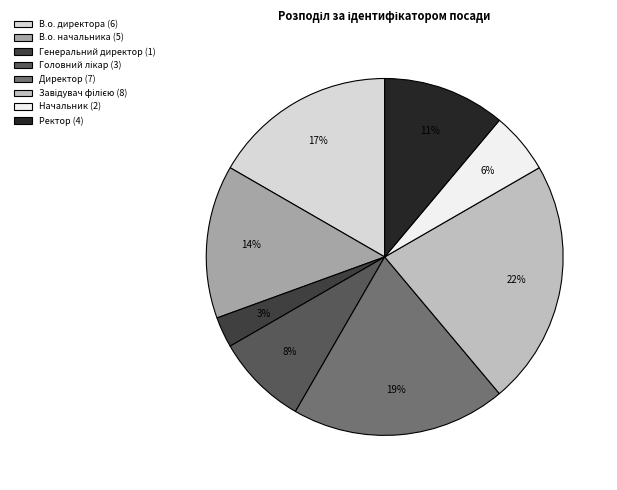

To the nearest percent, what is the combined percentage of В.о. директора and Директор?

36%